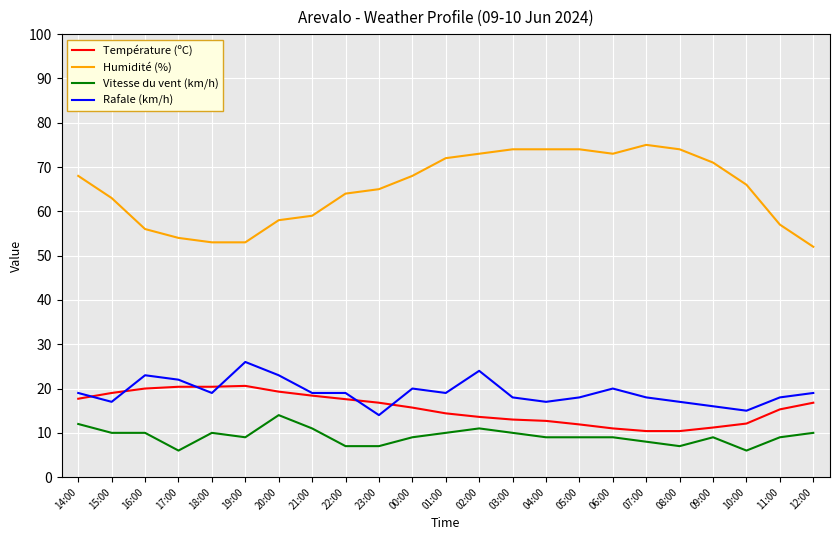

True or false: Vitesse du vent (km/h) has a value of 12.2 at 11:00.

False